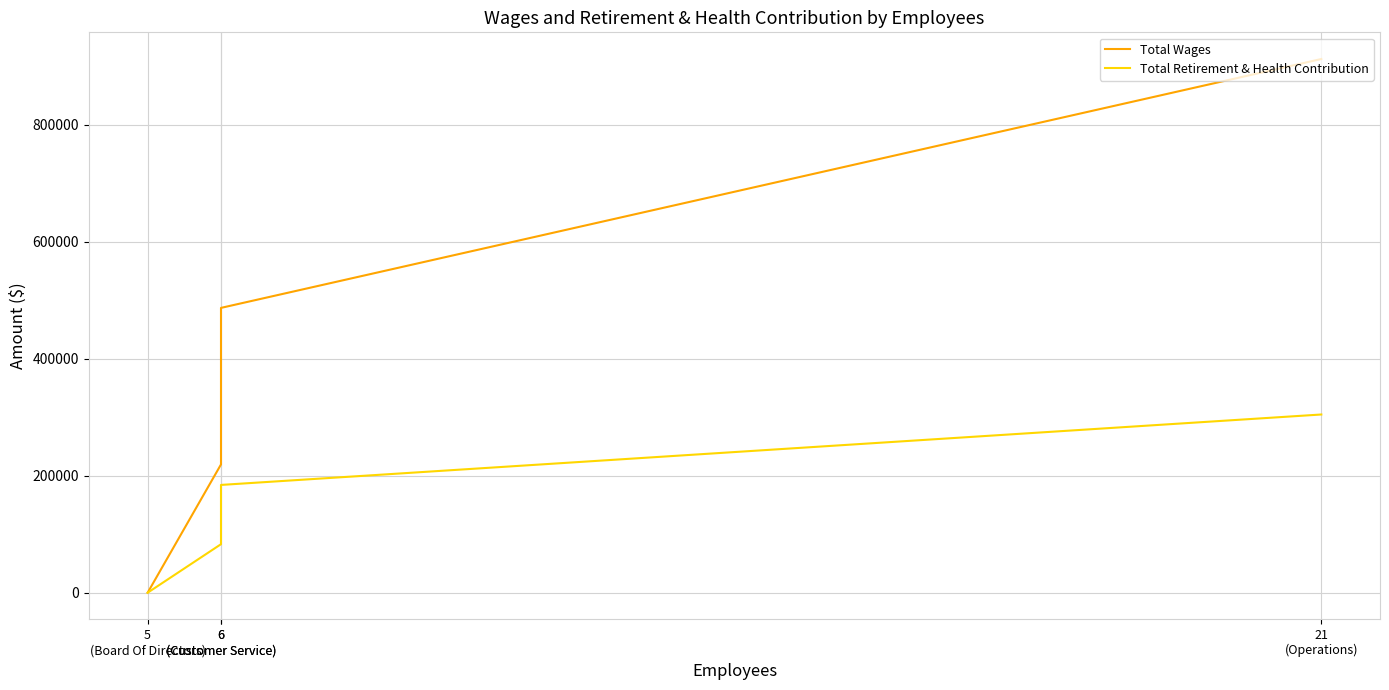

True or false: Total Retirement & Health Contribution and Total Wages intersect in this chart.

False